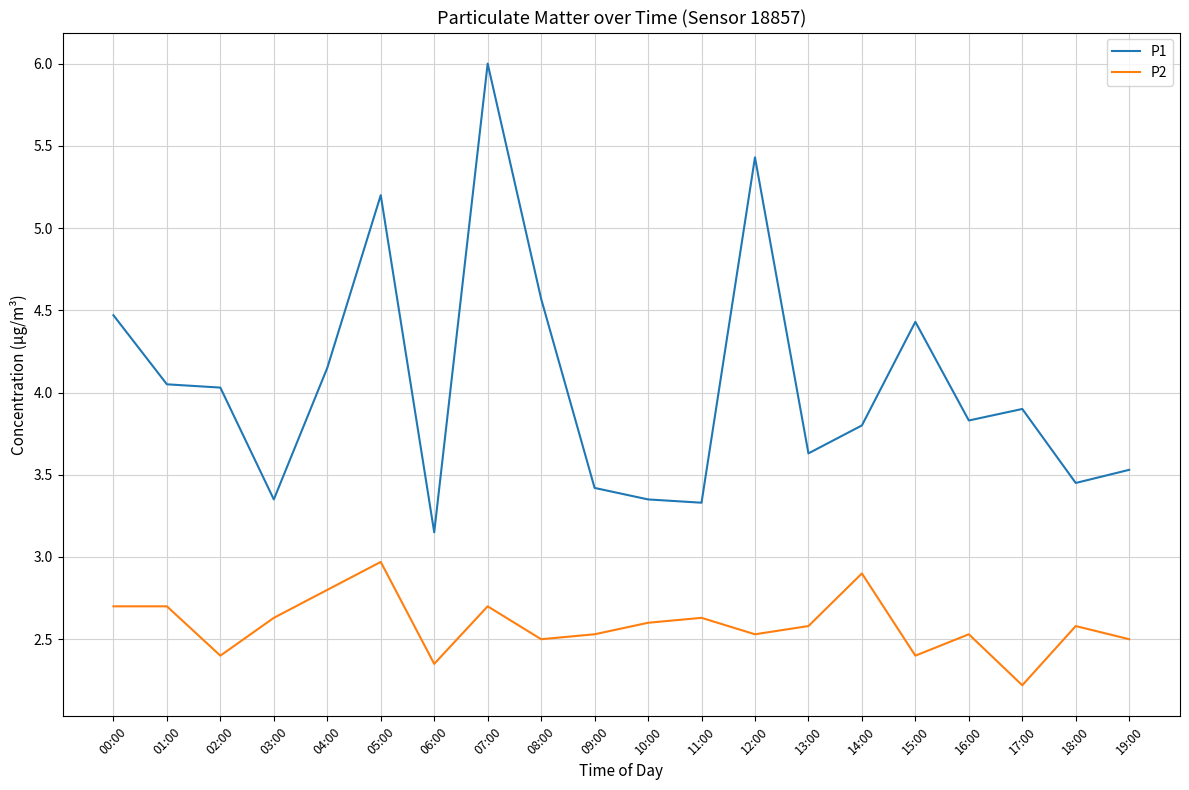

What value does the P2 series have at 01:00?

2.7